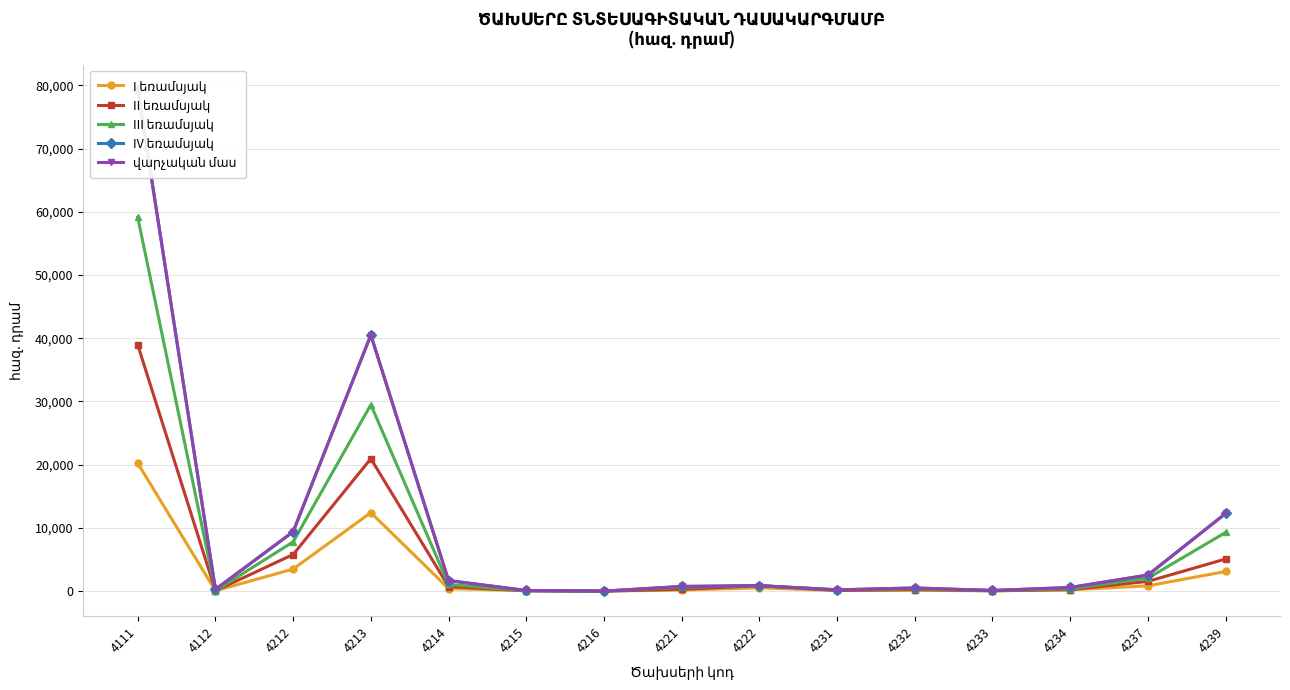

Which series has the largest range (max minus min)?

IV եռամսյակ